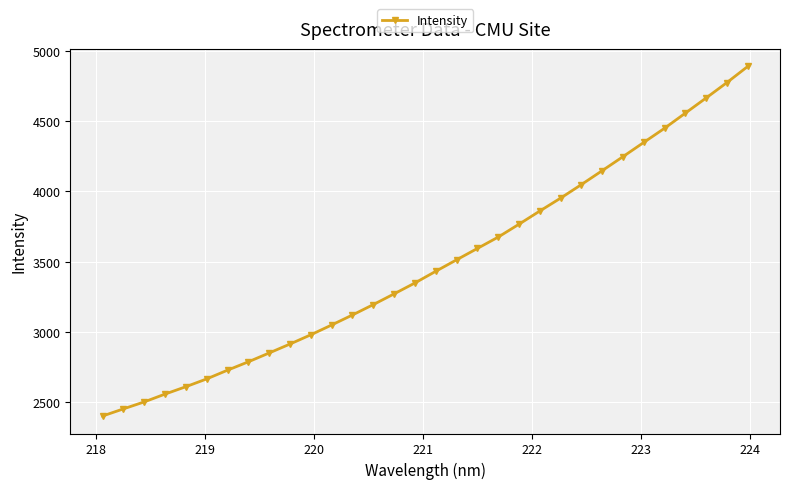

What is the maximum value shown in the chart?

4889.5